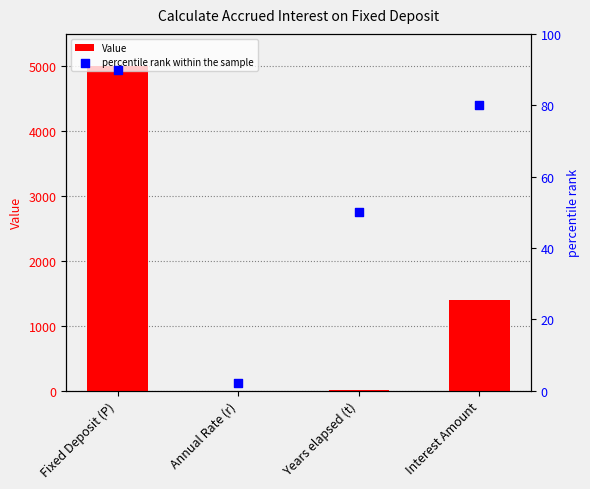

Which series has the widest spread of Y values?

Value